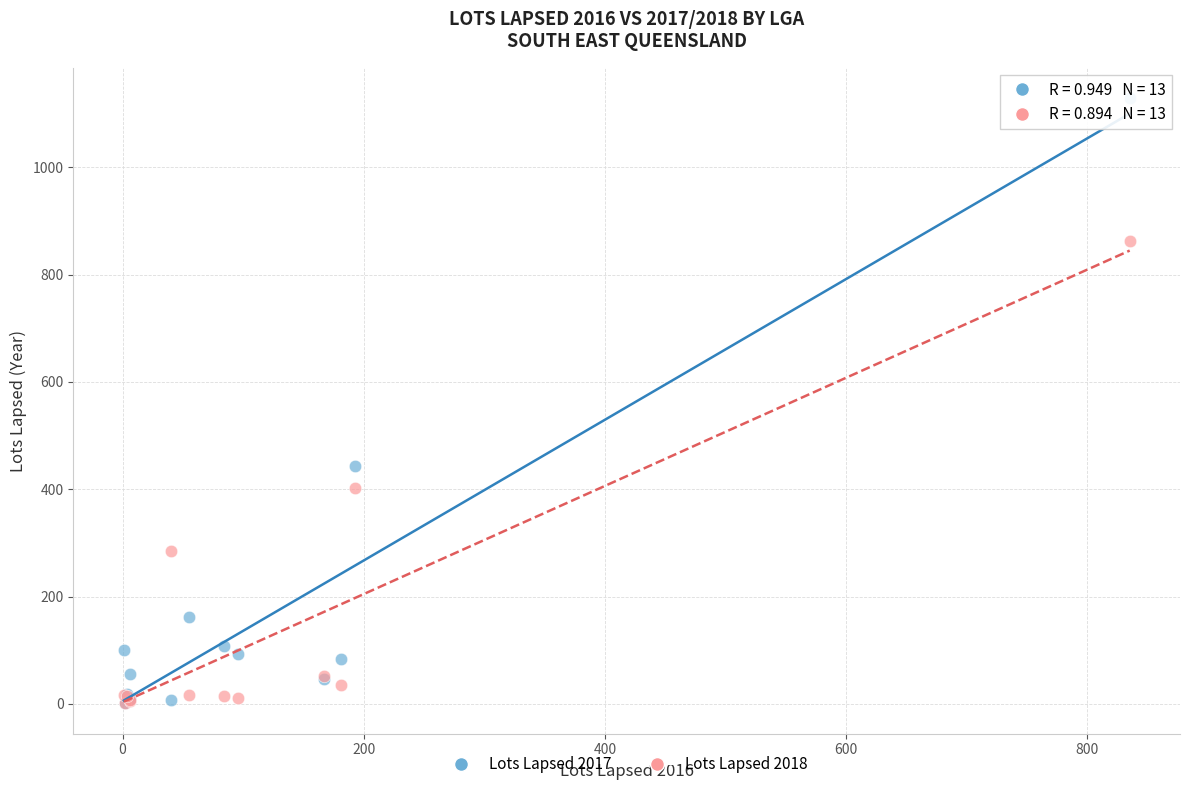

Across all series, what Y value is closest to 565?

443